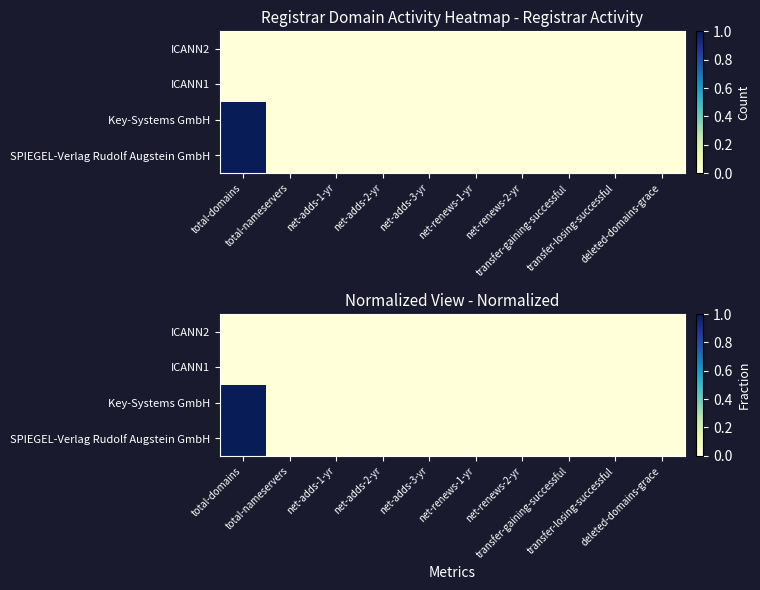

At net-adds-1-yr, list the series in order from largest to smallest.

ICANN2, ICANN1, Key-Systems GmbH, SPIEGEL-Verlag Rudolf Augstein GmbH